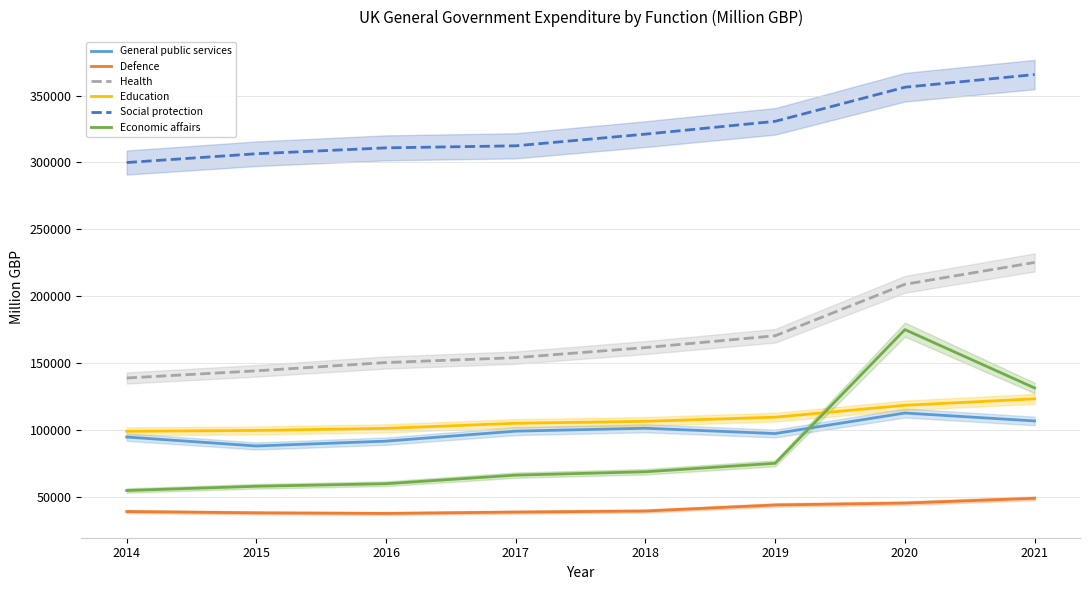

Rank the series by their maximum value, from highest to lowest.

Social protection, Health, Economic affairs, Education, General public services, Defence